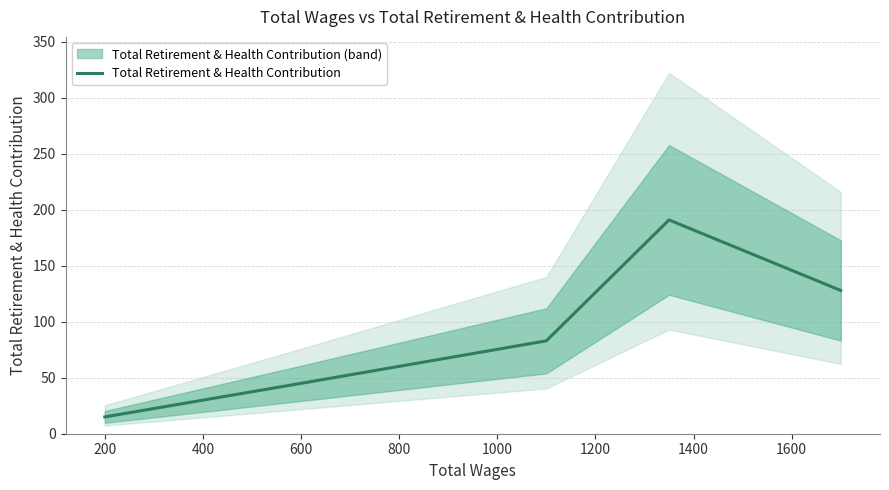

What is the maximum value for Total Retirement & Health Contribution?

191